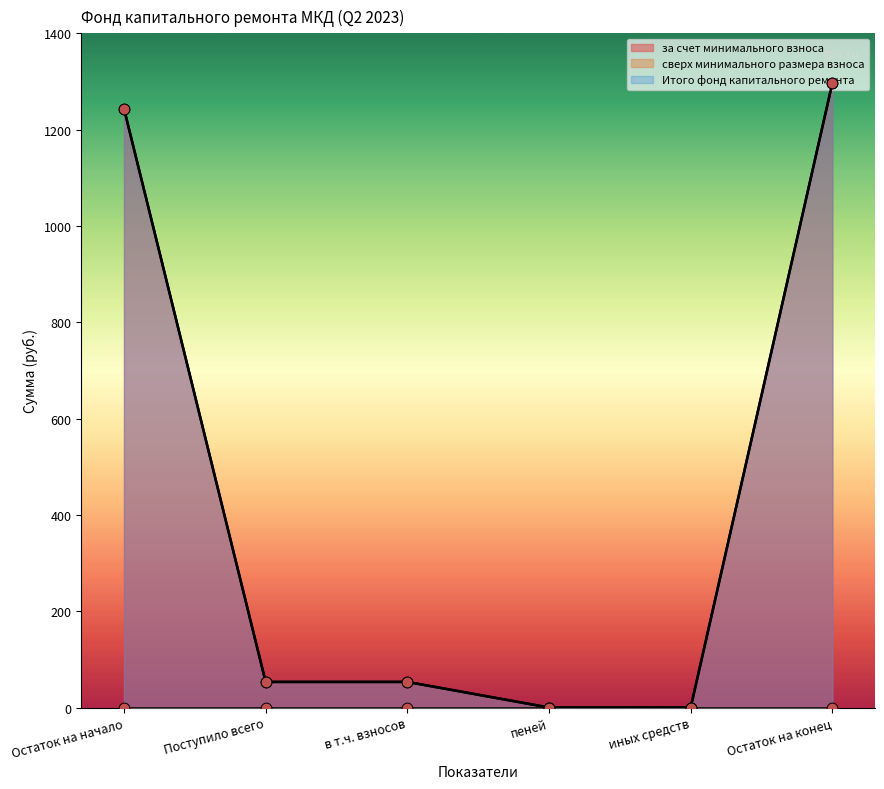

At which category is the sum across all series the highest?

Остаток на конец